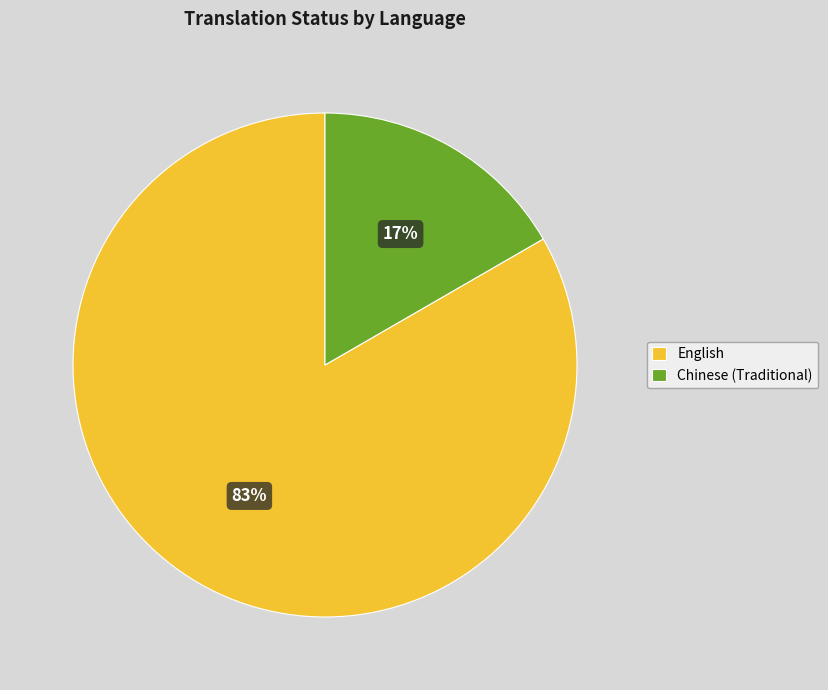

How many segments does this pie chart have?

2